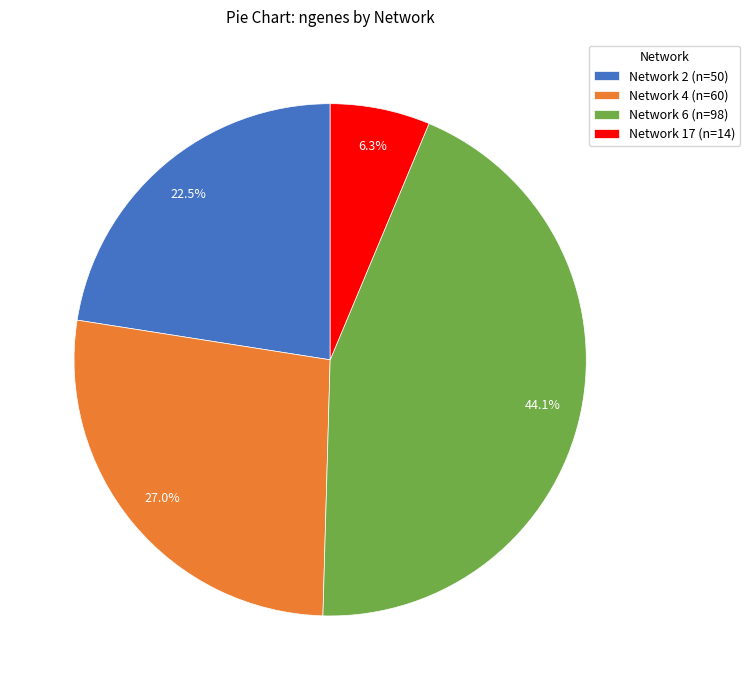

What percentage is NOT represented by Network 2?

77.5%